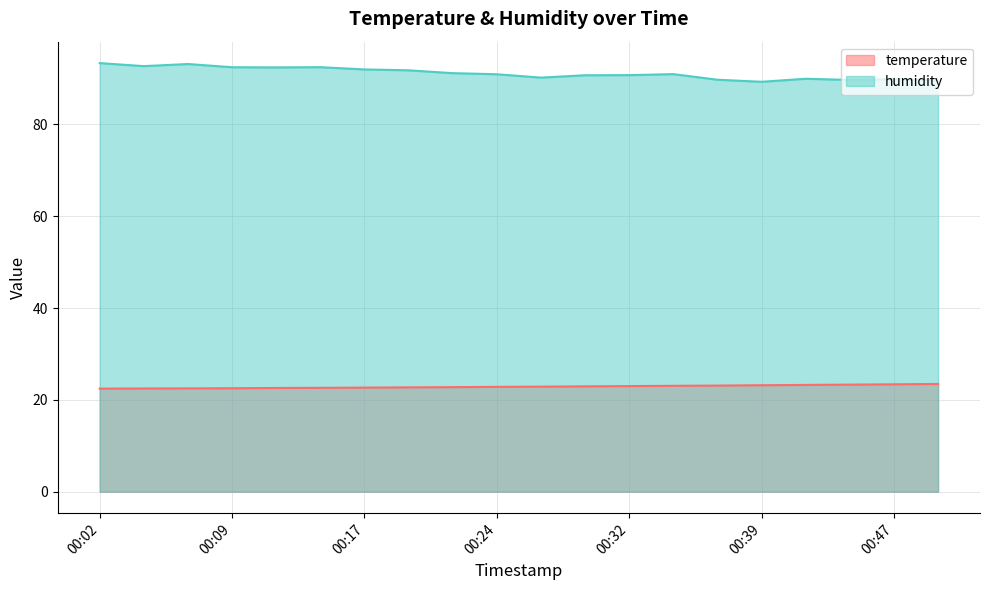

What is the difference between the humidity values at 00:37 and 00:04?

3.0